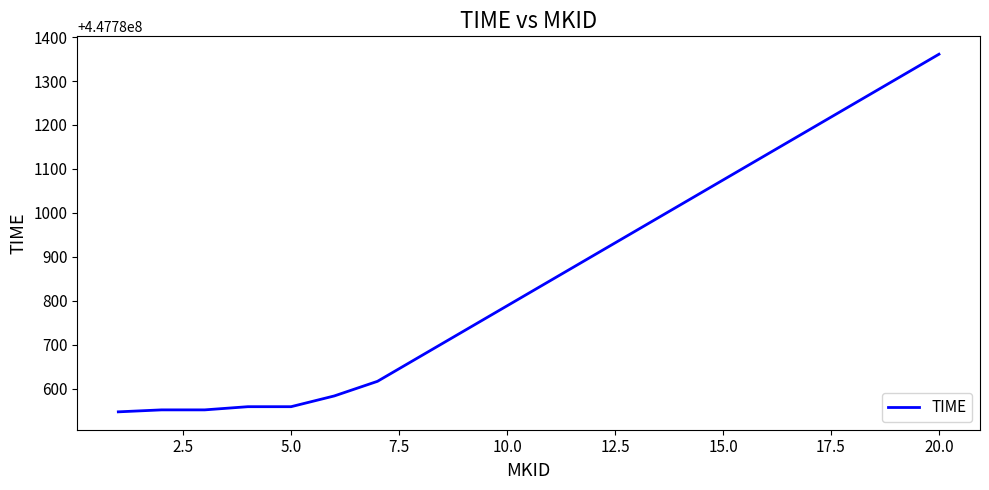

What is the greatest value displayed?

447781361.0